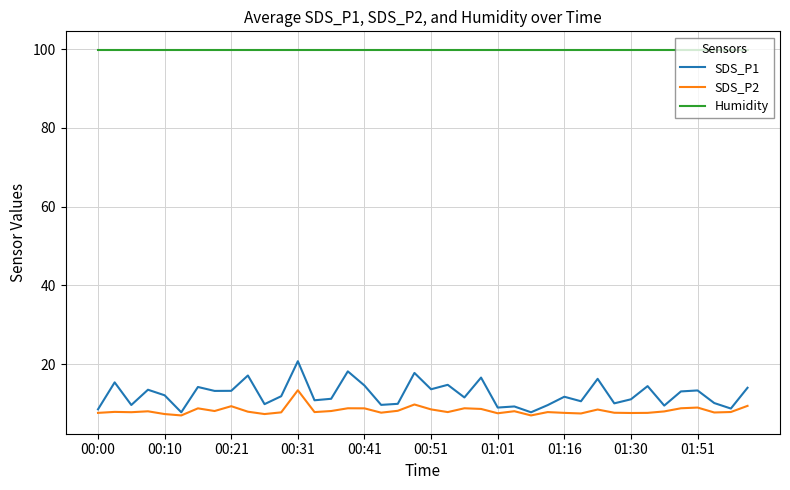

Is this an area chart (filled region under the line)?

No